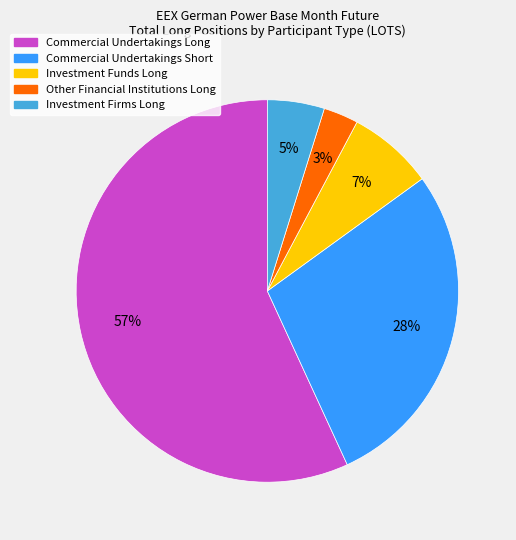

Which category has the biggest portion of the pie?

Commercial Undertakings Long